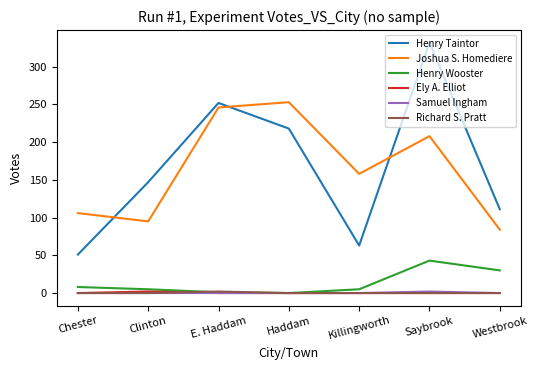

Is it true that Joshua S. Homediere equals 22 at Westbrook?

False